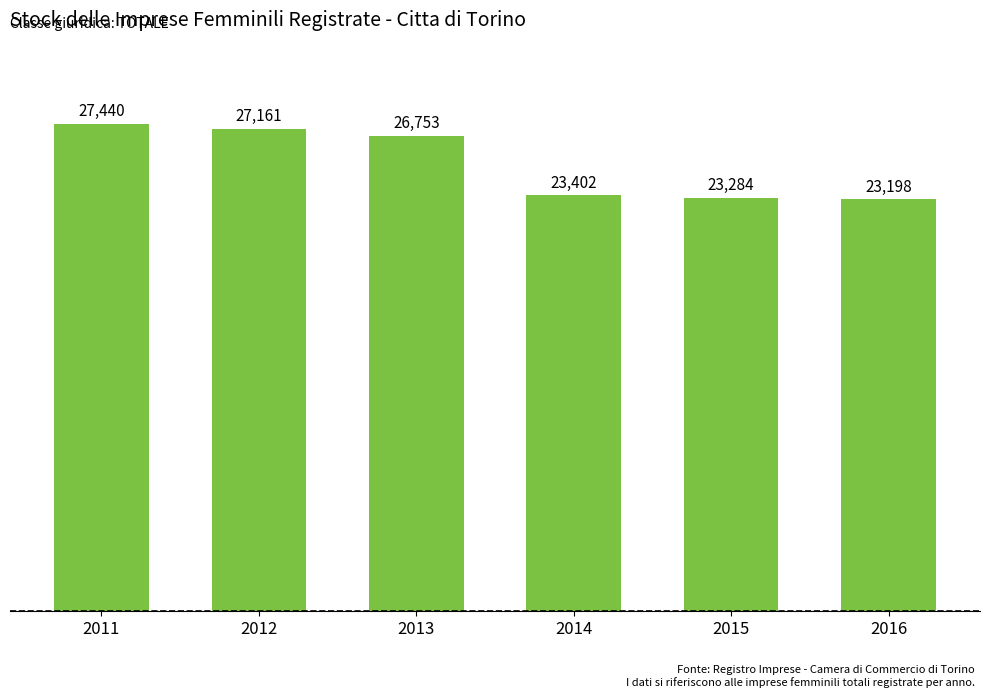

Reading left to right, list all the values displayed in this chart.

2011=27440	2012=27161	2013=26753	2014=23402	2015=23284	2016=23198